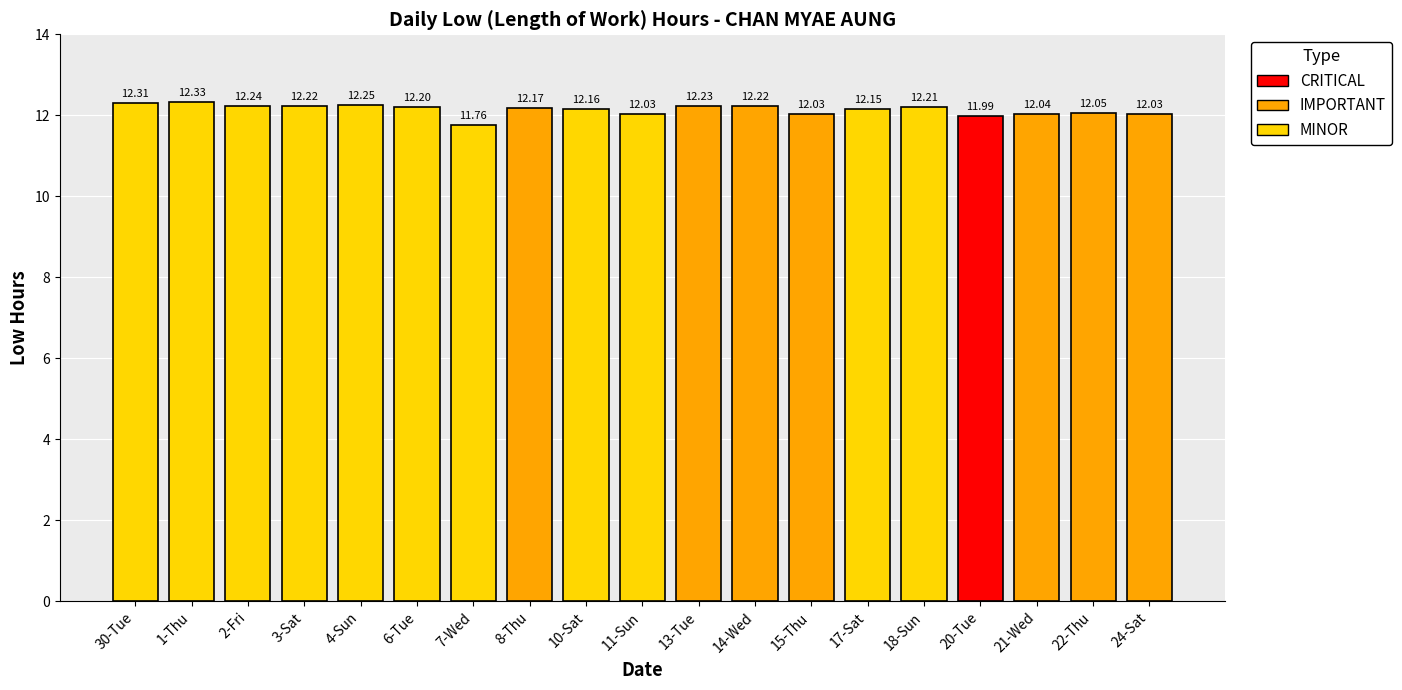

Approximately how many times larger is the value at 3-Sat compared to 7-Wed?

1.0